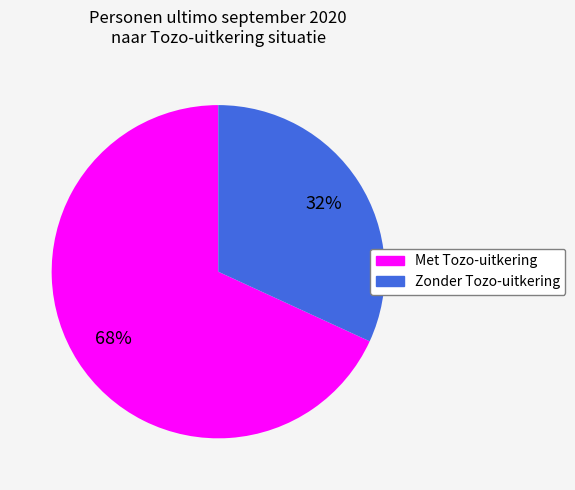

What is the ratio of the value at Zonder Tozo-uitkering to the value at Met Tozo-uitkering?

0.5